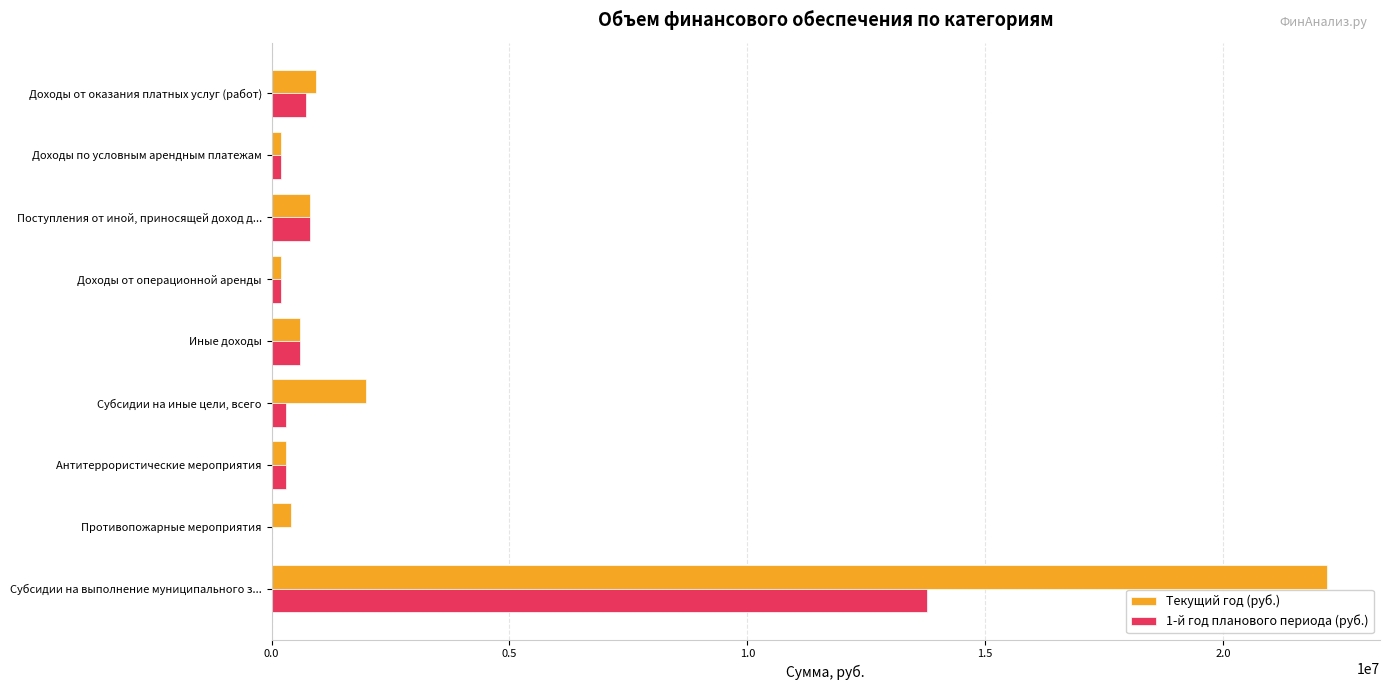

What is the greatest value displayed?

22192344.2